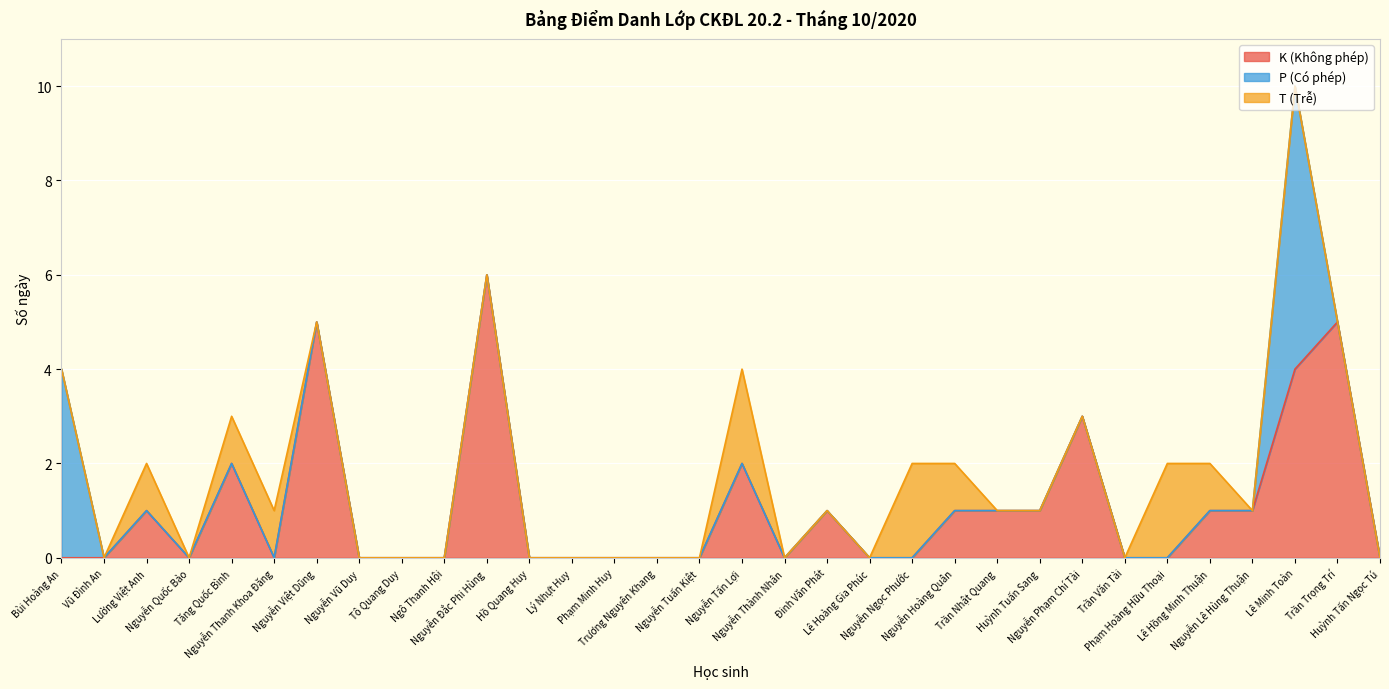

Reading right to left, transcribe all the data shown in this chart.

K (Không phép): Huỳnh Tấn Ngọc Tú=0	Trần Trọng Trí=5	Lê Minh Toàn=4	Nguyễn Lê Hùng Thuận=1	Lê Hồng Minh Thuận=1	Phạm Hoàng Hữu Thoại=0	Trần Văn Tài=0	Nguyễn Phạm Chí Tài=3	Huỳnh Tuấn Sang=1	Trần Nhật Quang=1	Nguyễn Hoàng Quân=1	Nguyễn Ngọc Phước=0	Lê Hoàng Gia Phúc=0	Đinh Văn Phát=1	Nguyễn Thành Nhân=0	Nguyễn Tấn Lợi=2	Nguyễn Tuấn Kiệt=0	Trương Nguyên Khang=0	Phạm Minh Huy=0	Lý Nhựt Huy=0	Hồ Quang Huy=0	Nguyễn Đắc Phi Hùng=6	Ngô Thanh Hội=0	Tô Quang Duy=0	Nguyễn Vũ Duy=0	Nguyễn Việt Dũng=5	Nguyễn Thanh Khoa Đăng=0	Tăng Quốc Bình=2	Nguyễn Quốc Bảo=0	Lường Việt Anh=1	Vũ Đình An=0	Bùi Hoàng An=0
P (Có phép): Huỳnh Tấn Ngọc Tú=0	Trần Trọng Trí=0	Lê Minh Toàn=6	Nguyễn Lê Hùng Thuận=0	Lê Hồng Minh Thuận=0	Phạm Hoàng Hữu Thoại=0	Trần Văn Tài=0	Nguyễn Phạm Chí Tài=0	Huỳnh Tuấn Sang=0	Trần Nhật Quang=0	Nguyễn Hoàng Quân=0	Nguyễn Ngọc Phước=0	Lê Hoàng Gia Phúc=0	Đinh Văn Phát=0	Nguyễn Thành Nhân=0	Nguyễn Tấn Lợi=0	Nguyễn Tuấn Kiệt=0	Trương Nguyên Khang=0	Phạm Minh Huy=0	Lý Nhựt Huy=0	Hồ Quang Huy=0	Nguyễn Đắc Phi Hùng=0	Ngô Thanh Hội=0	Tô Quang Duy=0	Nguyễn Vũ Duy=0	Nguyễn Việt Dũng=0	Nguyễn Thanh Khoa Đăng=0	Tăng Quốc Bình=0	Nguyễn Quốc Bảo=0	Lường Việt Anh=0	Vũ Đình An=0	Bùi Hoàng An=4
T (Trễ): Huỳnh Tấn Ngọc Tú=0	Trần Trọng Trí=0	Lê Minh Toàn=0	Nguyễn Lê Hùng Thuận=0	Lê Hồng Minh Thuận=1	Phạm Hoàng Hữu Thoại=2	Trần Văn Tài=0	Nguyễn Phạm Chí Tài=0	Huỳnh Tuấn Sang=0	Trần Nhật Quang=0	Nguyễn Hoàng Quân=1	Nguyễn Ngọc Phước=2	Lê Hoàng Gia Phúc=0	Đinh Văn Phát=0	Nguyễn Thành Nhân=0	Nguyễn Tấn Lợi=2	Nguyễn Tuấn Kiệt=0	Trương Nguyên Khang=0	Phạm Minh Huy=0	Lý Nhựt Huy=0	Hồ Quang Huy=0	Nguyễn Đắc Phi Hùng=0	Ngô Thanh Hội=0	Tô Quang Duy=0	Nguyễn Vũ Duy=0	Nguyễn Việt Dũng=0	Nguyễn Thanh Khoa Đăng=1	Tăng Quốc Bình=1	Nguyễn Quốc Bảo=0	Lường Việt Anh=1	Vũ Đình An=0	Bùi Hoàng An=0